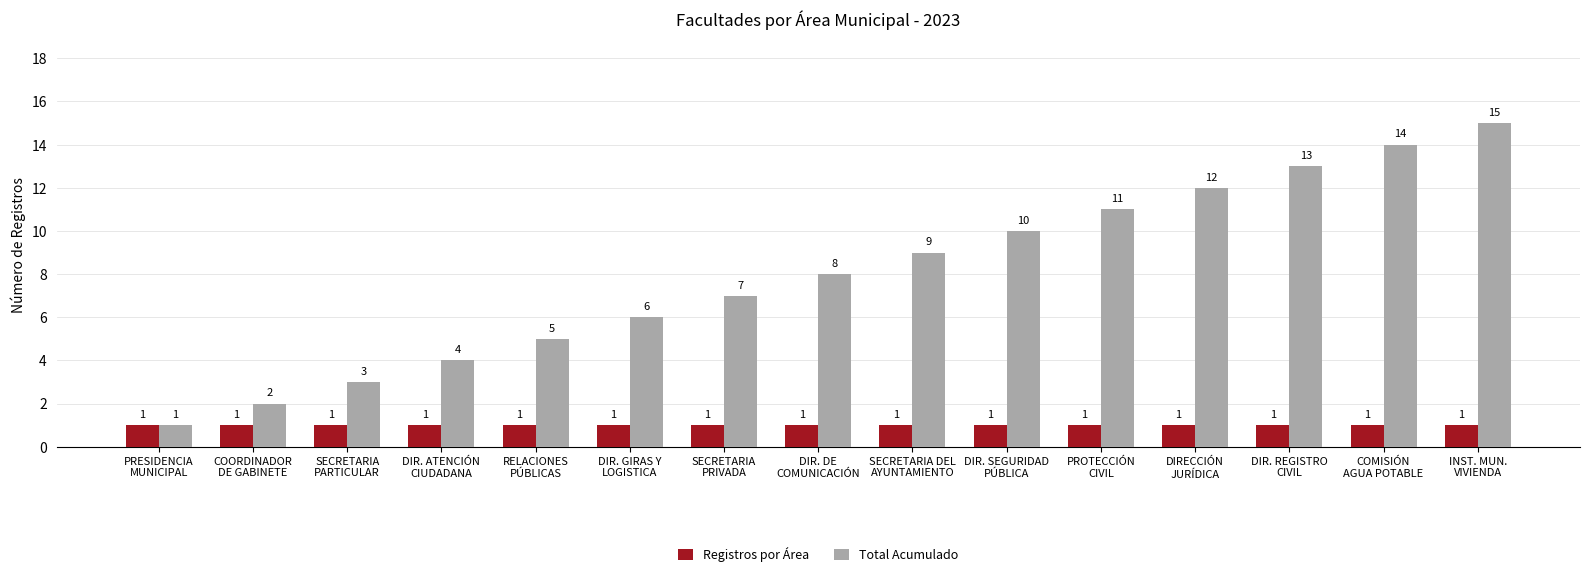

At which category is the sum across all series the highest?

INST. MUN.
VIVIENDA